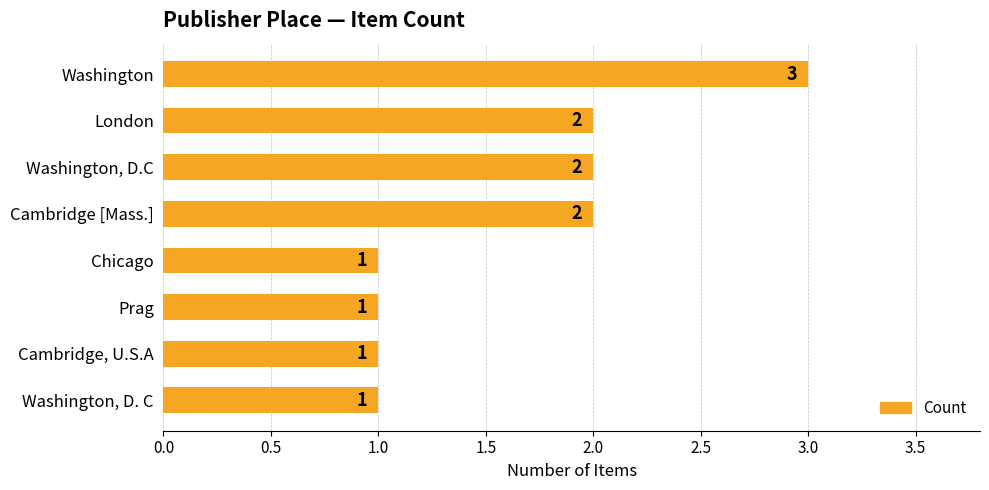

Which category has the highest value across all series?

Washington